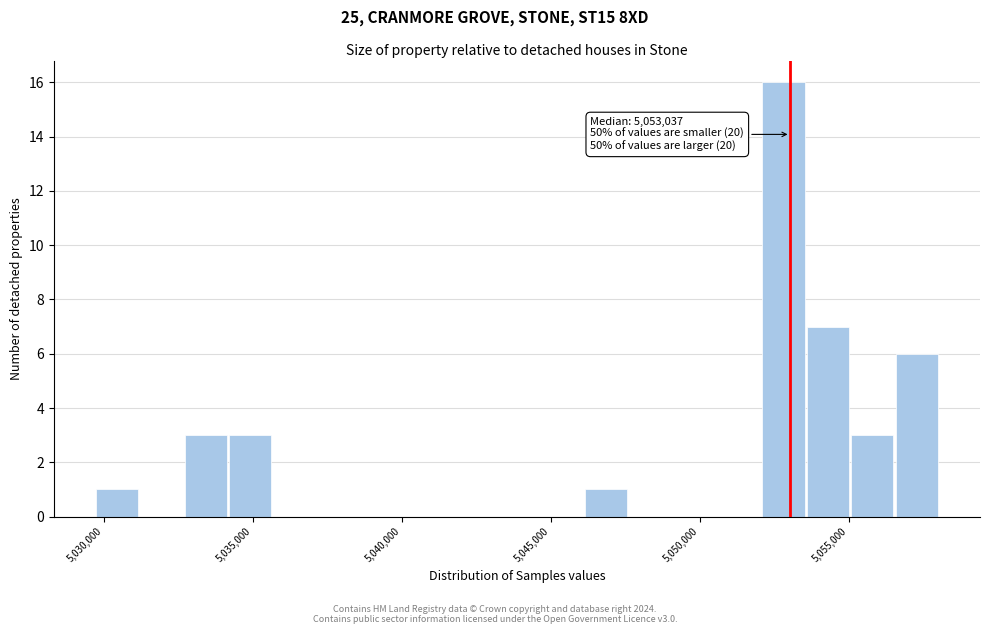

Around what value on the x-axis is the tallest bar? Give the approximate position of its centre, as read against the axis.

5053000